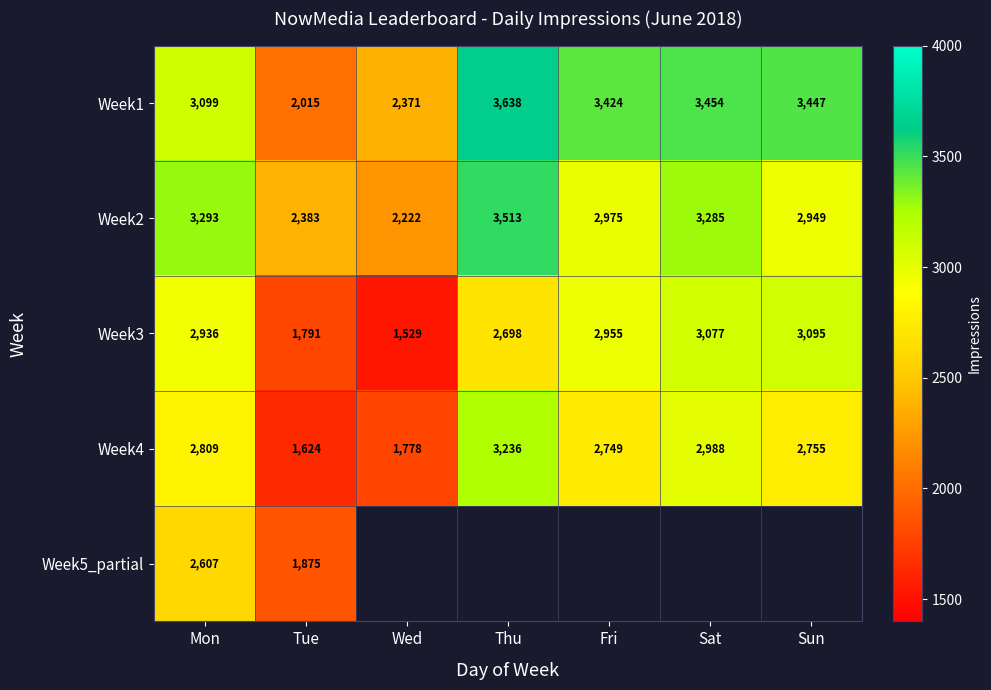

Which has a higher value, Fri or Sat?

Sat